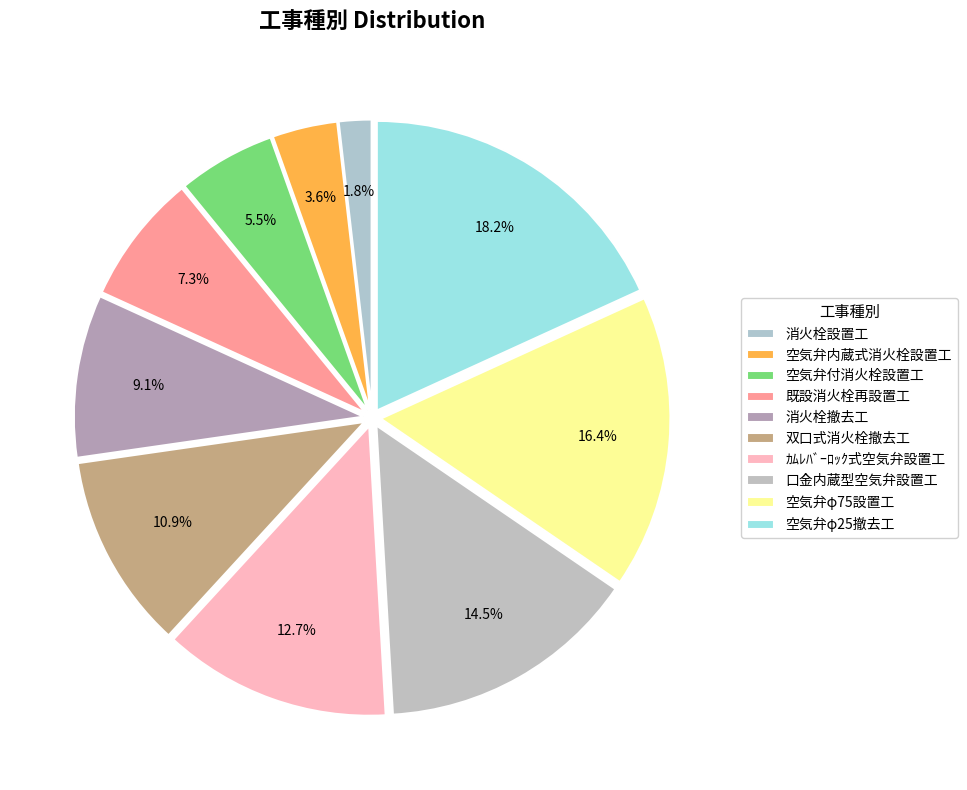

To the nearest percent, what is the combined percentage of ｶﾑﾚﾊﾞｰﾛｯｸ式空気弁設置工 and 消火栓設置工?

15%